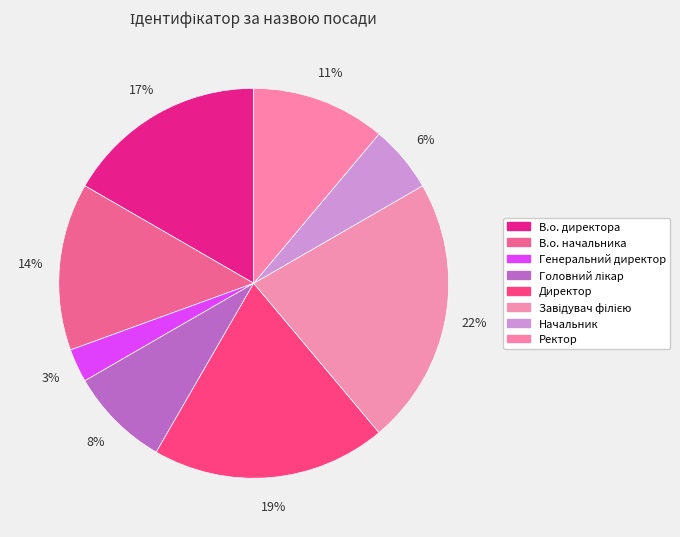

Count the number of slices in the pie.

8